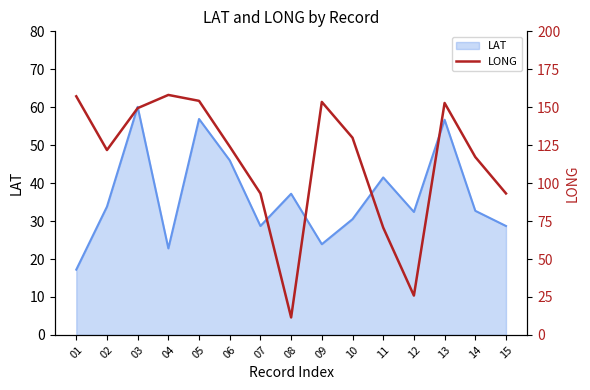

Is it true that LAT equals 30.5 at 10?

True